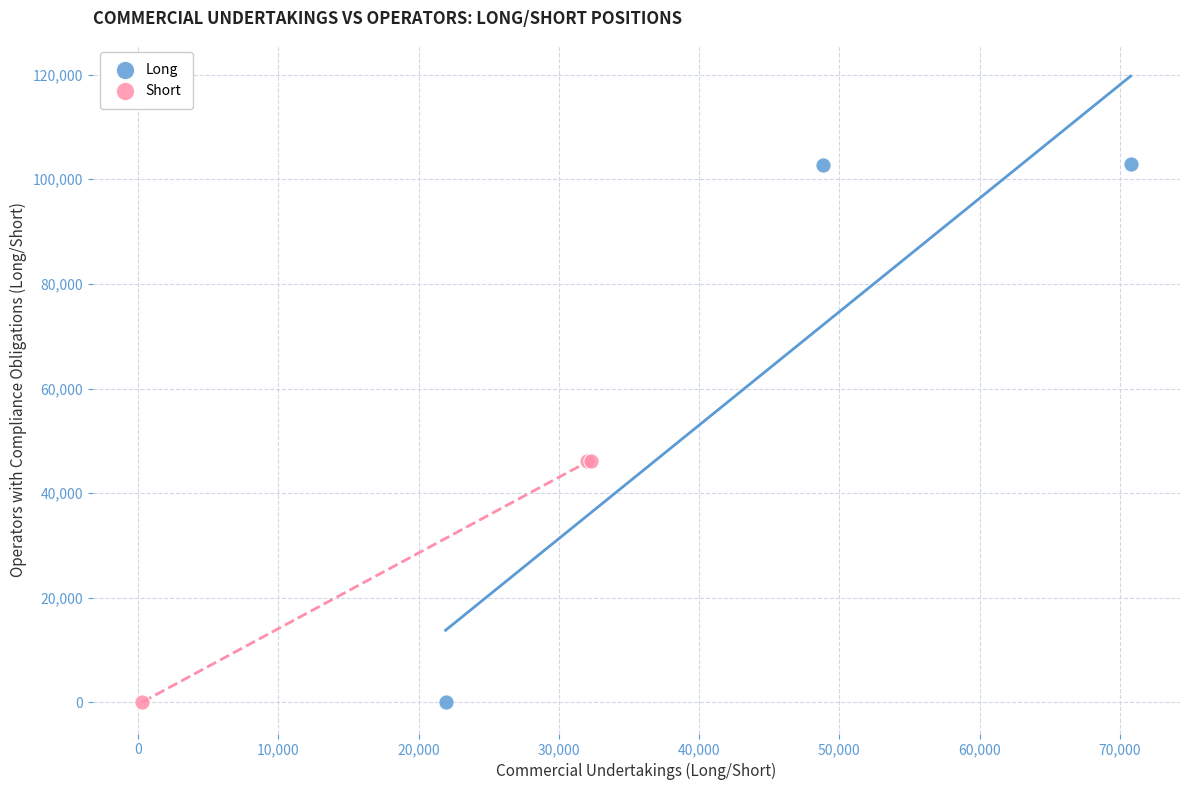

Which series has the widest spread of Y values?

Long